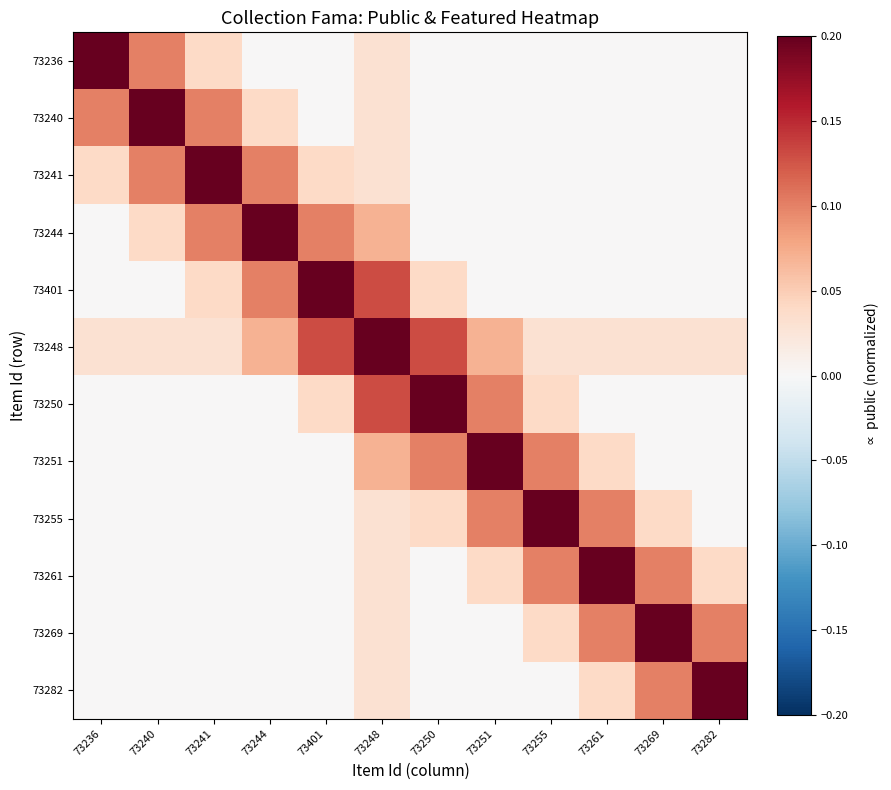

Which series has the largest total across all categories?

73248